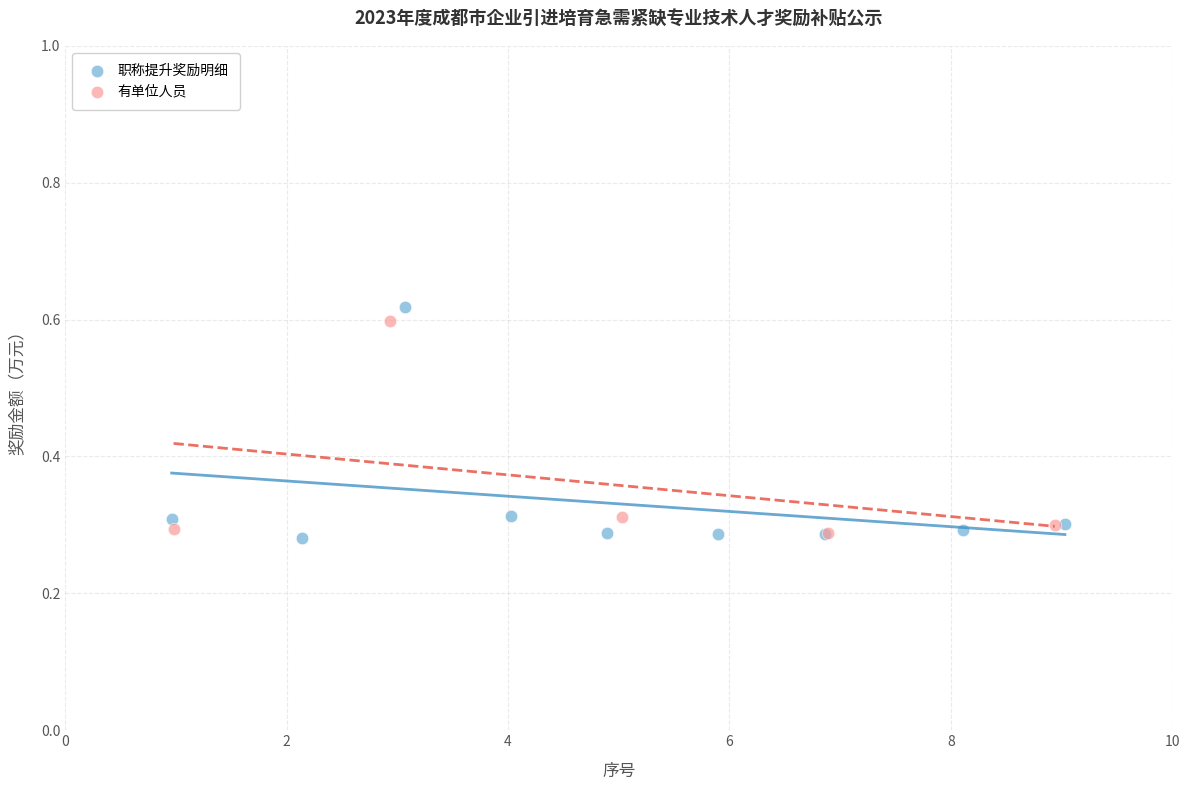

What are all the series names shown in the legend?

职称提升奖励明细, 有单位人员